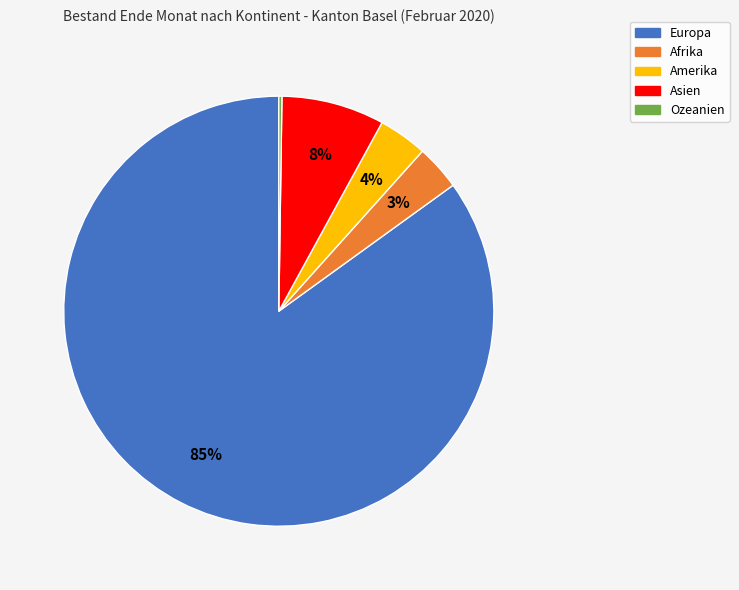

Is it true that Europa is 99% of the pie?

False